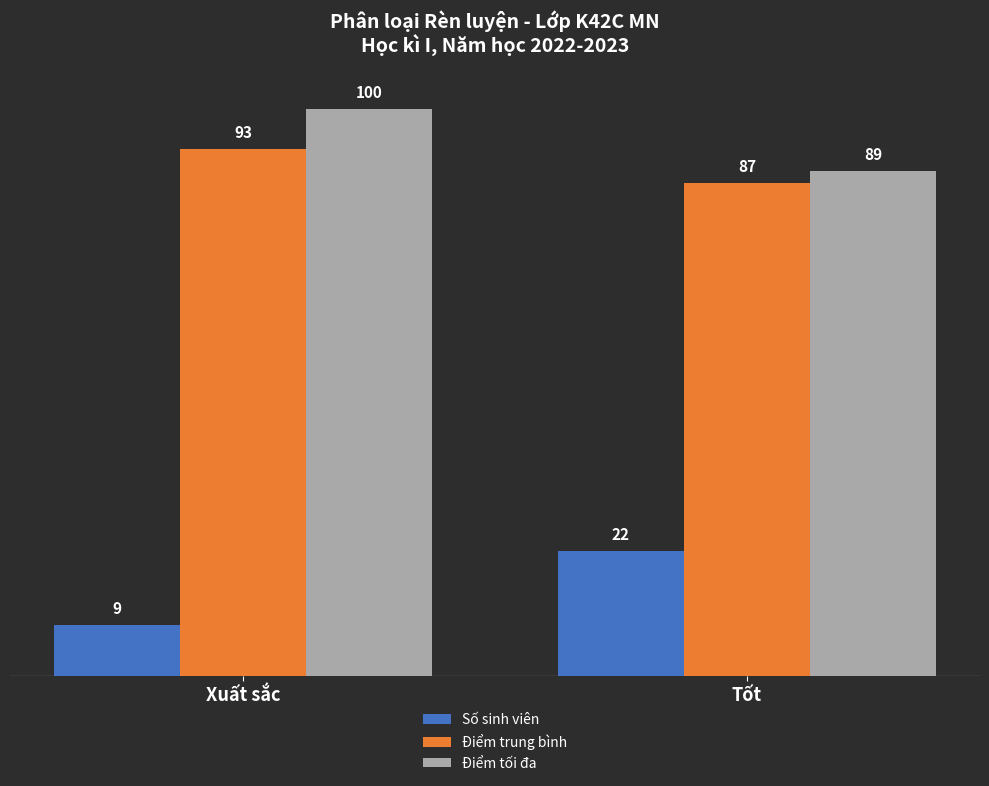

What is the total value across all series at Tốt?

198